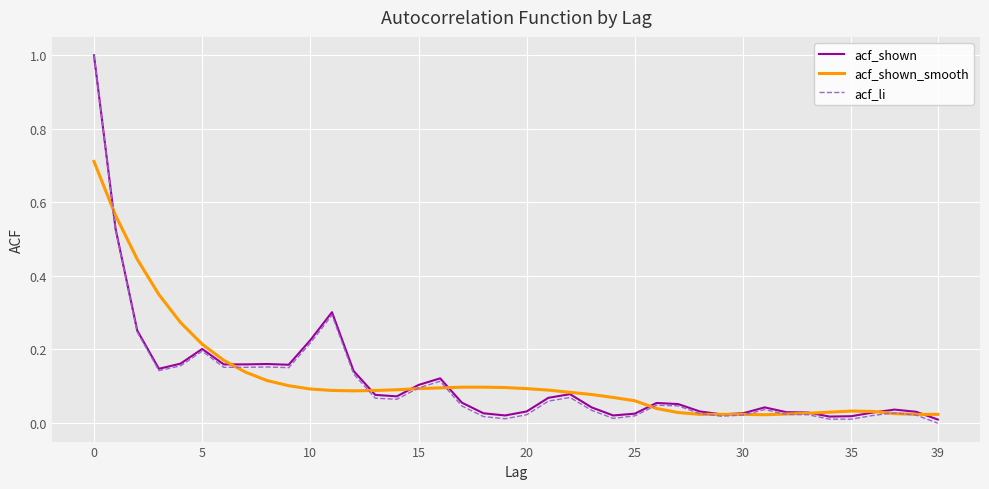

Which series has the largest range (max minus min)?

acf_li